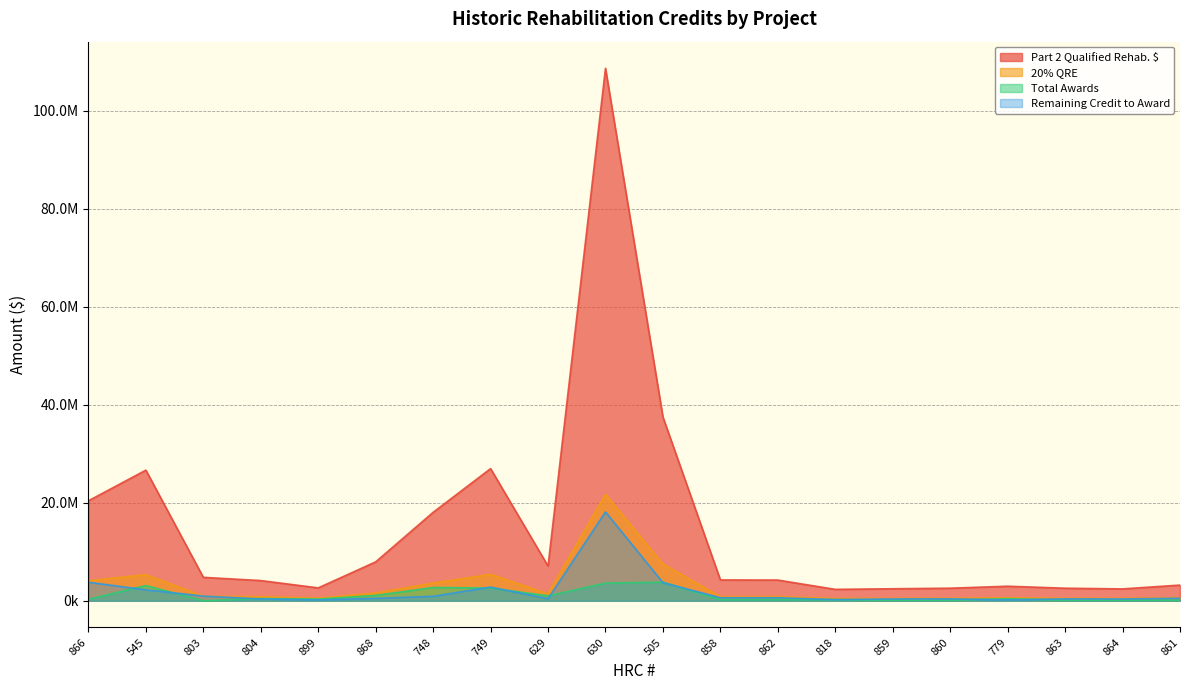

Which series changed the most between 629 and 861?

Part 2 Qualified Rehab. $